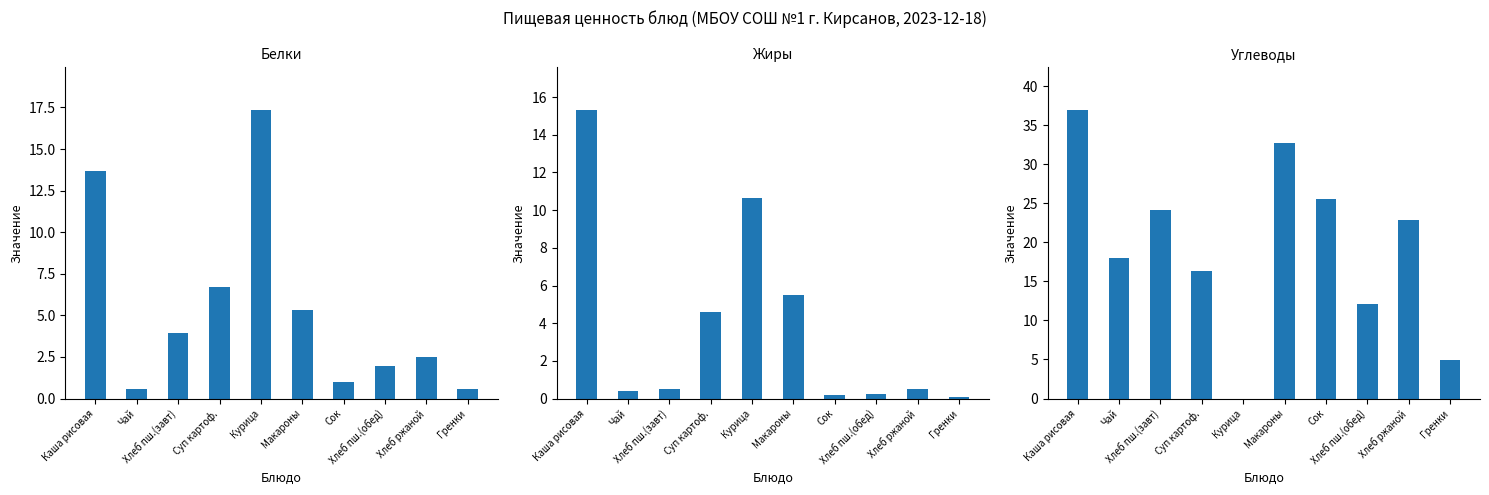

The value of Белки at Макароны is 7.8. True or false?

False